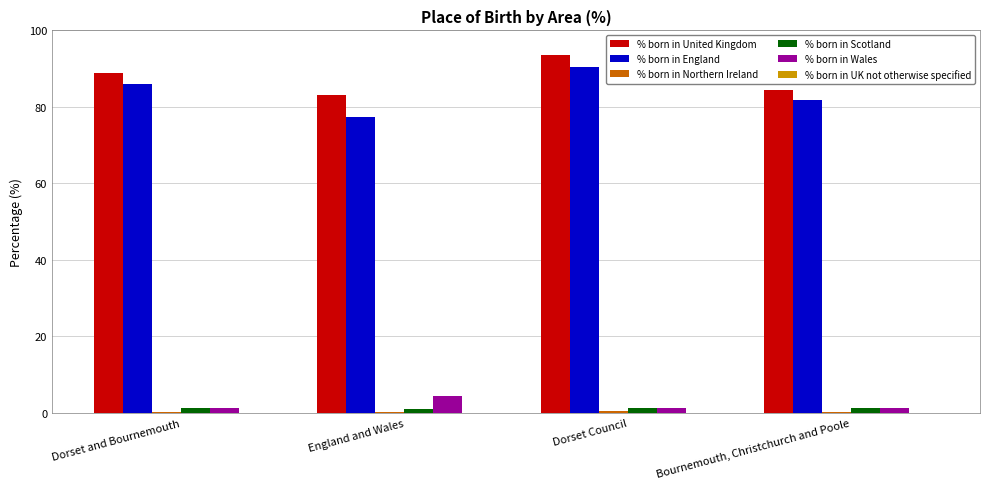

Does the chart contain stacked bars?

No